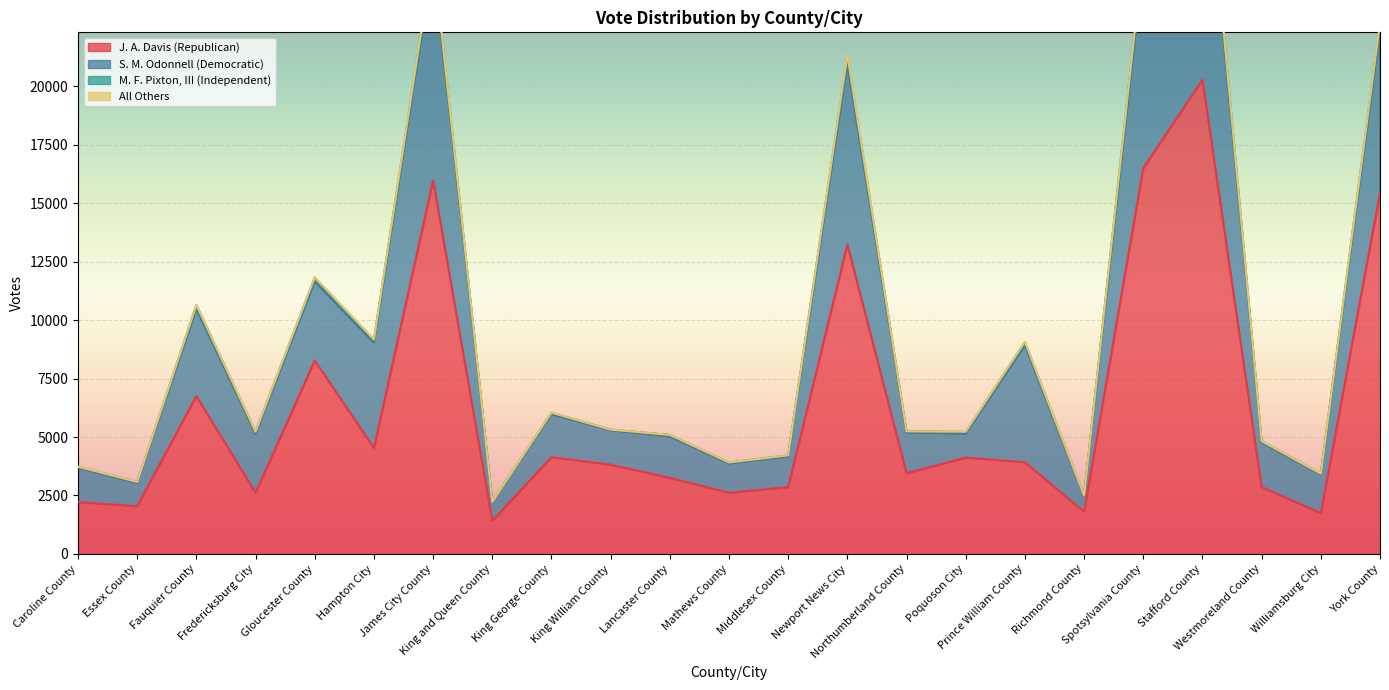

True or false: J. A. Davis (Republican) and S. M. Odonnell (Democratic) cross at least once.

False